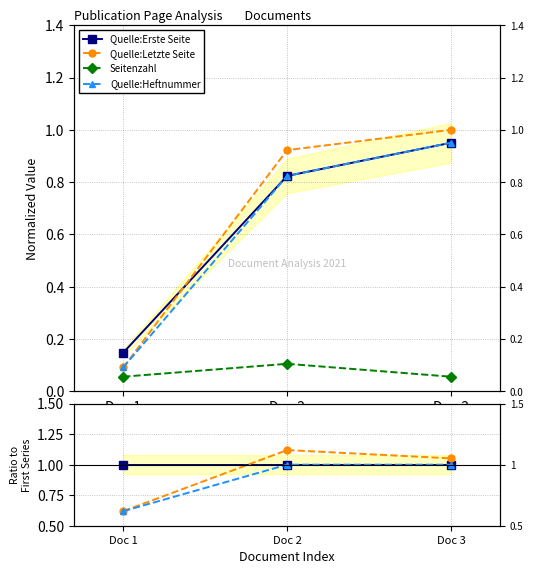

What is the greatest value displayed?

1.1